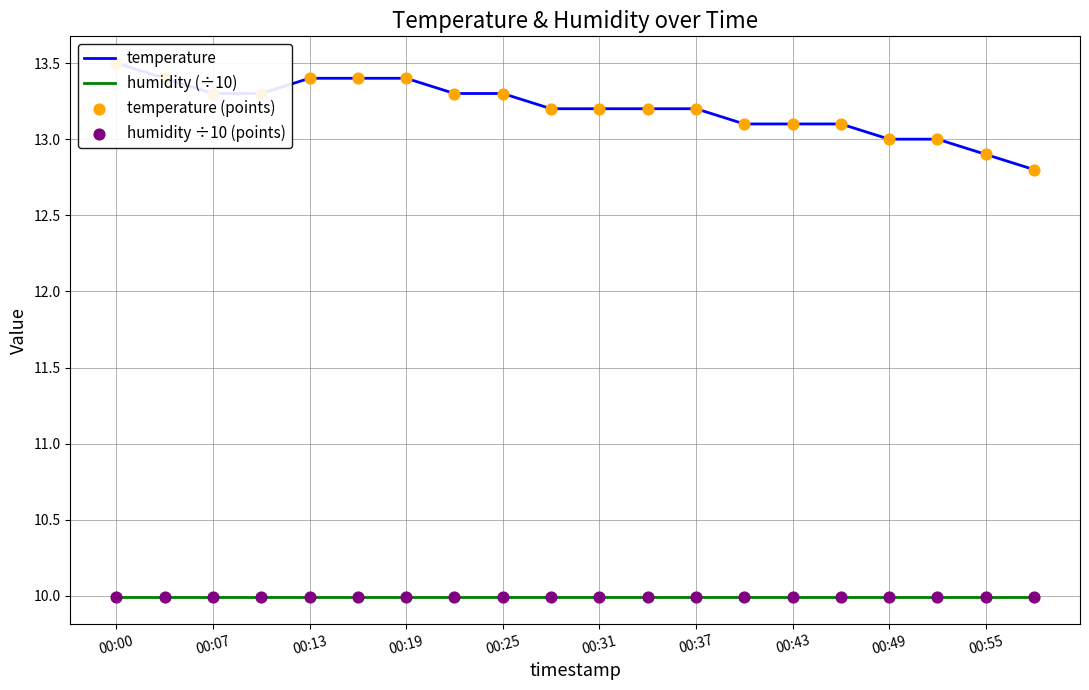

What are all the series names shown in the legend?

temperature, humidity (÷10), temperature (points), humidity ÷10 (points)